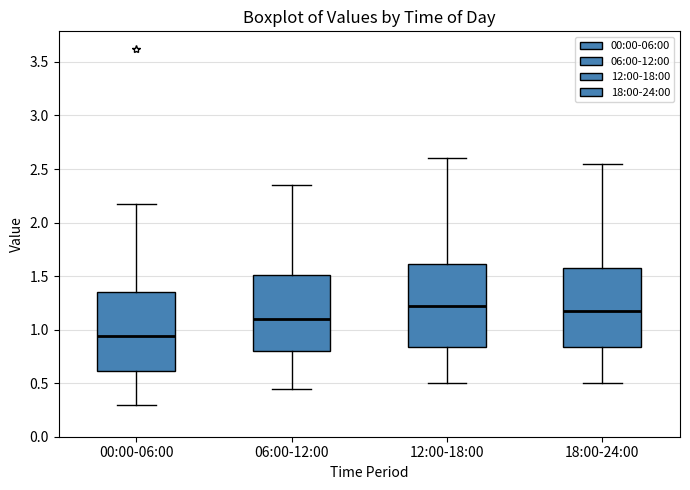

Reading left to right, read every box against the y-axis: the position of its median line, the range the box covers, and the ends of its whiskers. The values are not printed on the chart, so give them approximately, as read against the axis.

00:00-06:00: median 0.95, box 0.60 to 1.35, whiskers 0.30 to 2.15
06:00-12:00: median 1.10, box 0.80 to 1.50, whiskers 0.45 to 2.35
12:00-18:00: median 1.25, box 0.85 to 1.60, whiskers 0.50 to 2.60
18:00-24:00: median 1.20, box 0.85 to 1.60, whiskers 0.50 to 2.55